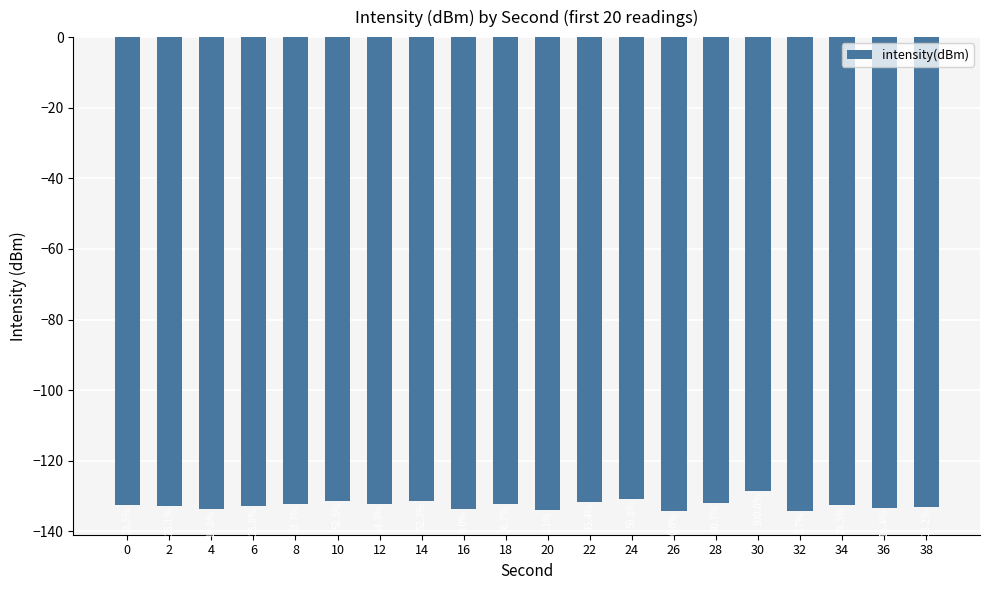

How many bars are there in total?

20